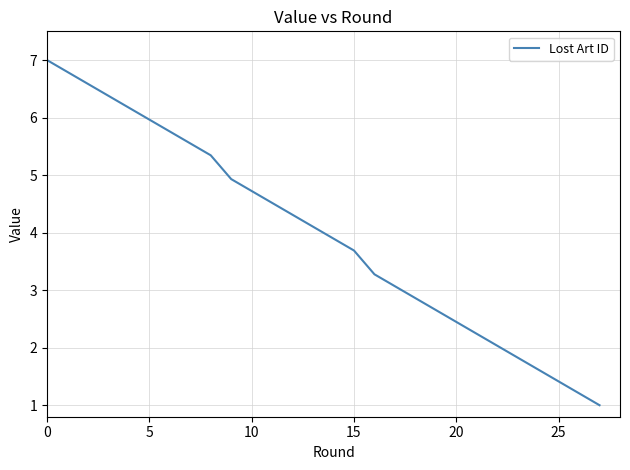

What is the maximum value shown in the chart?

7.0